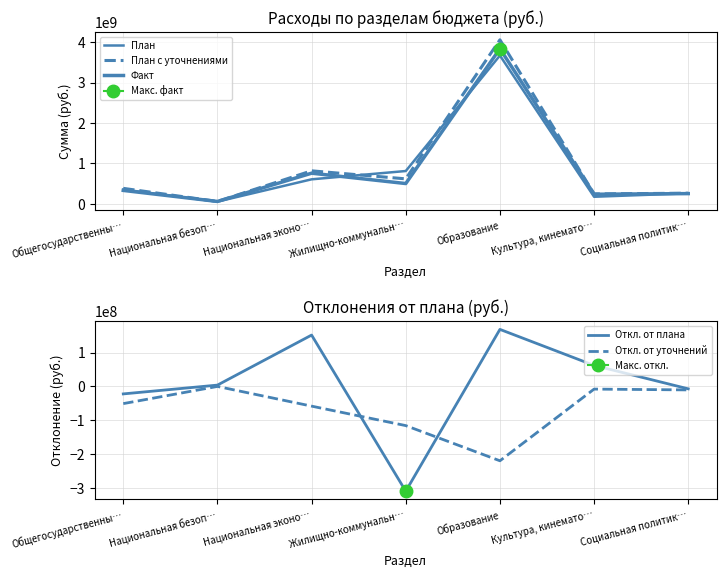

Rank the series by their maximum value, from highest to lowest.

План с уточнениями, Факт, План, Откл. от плана, Откл. от уточнений